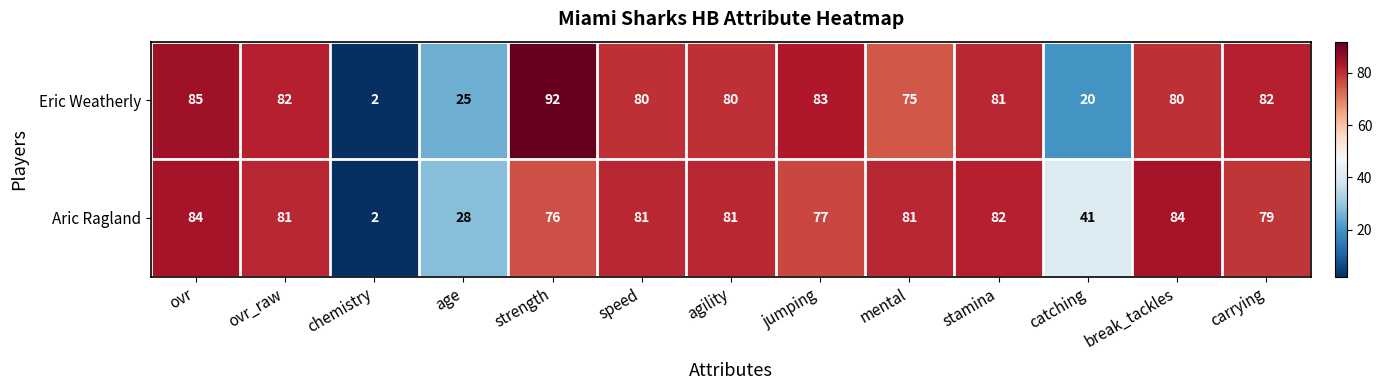

The Eric Weatherly series shows 11 at age. True or false?

False